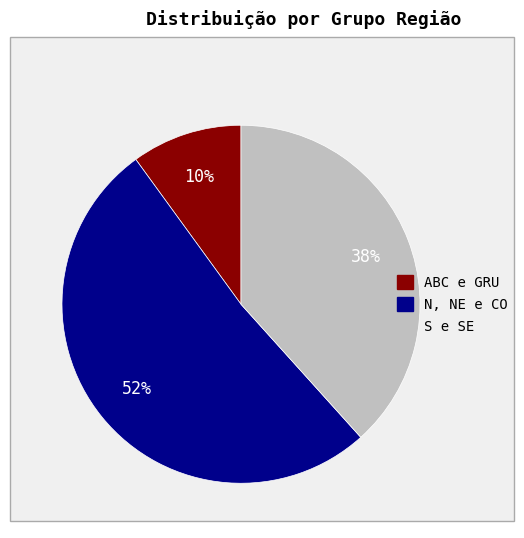

True or false: N, NE e CO accounts for 52% of the total.

True